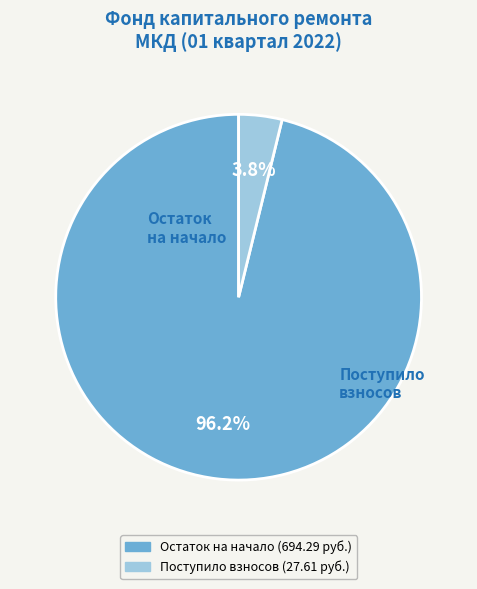

Is there a majority slice in this chart?

Yes